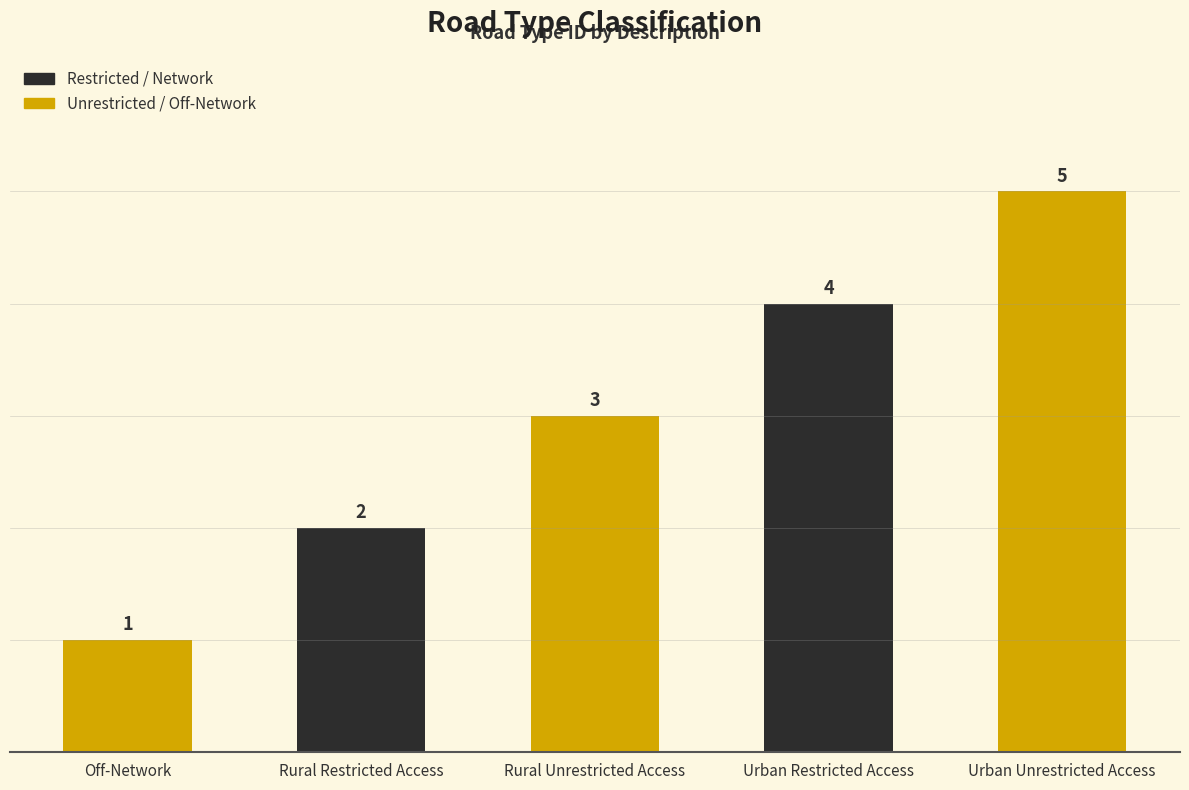

How many values are between 2 and 4?

3